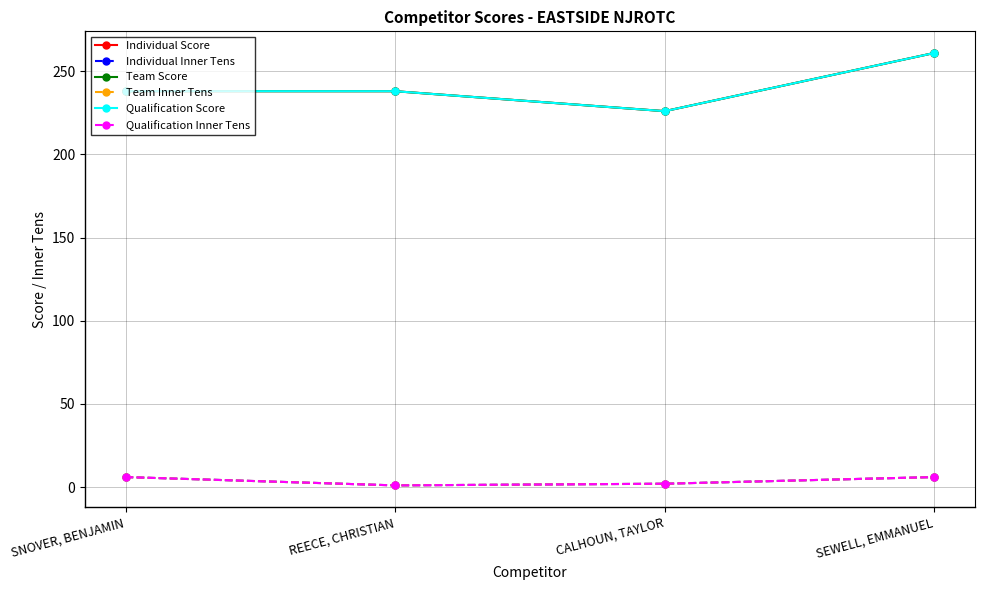

Is this an area chart (filled region under the line)?

No